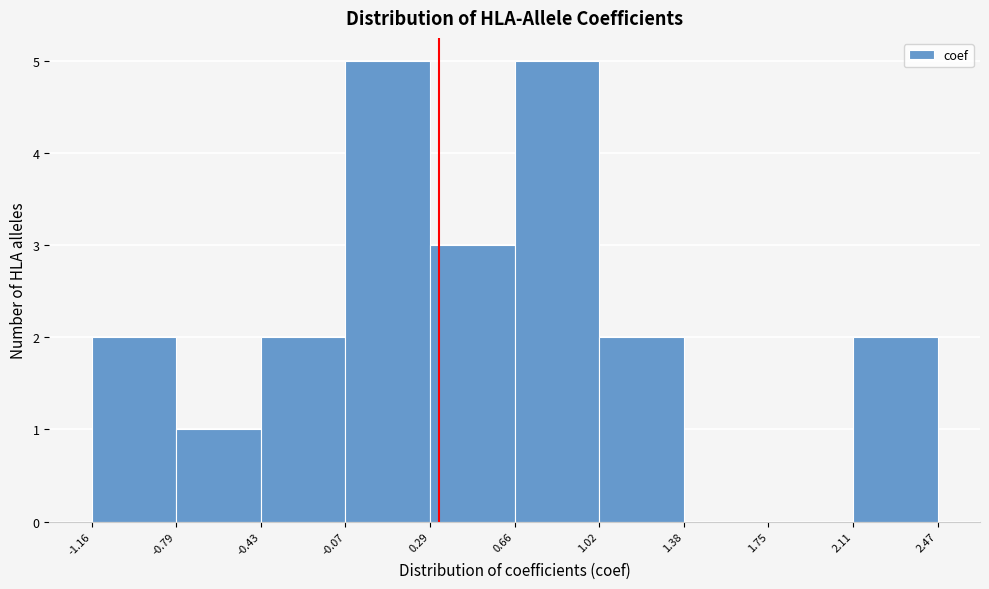

Reading left to right, transcribe this chart: for each bar, give the range it covers on the x-axis and its height. The values are not printed on the chart, so give them approximately, as read against the axis.

-1.16 to -0.79: 2
-0.79 to -0.43: 1
-0.43 to -0.07: 2
-0.07 to 0.29: 5
0.29 to 0.66: 3
0.66 to 1.02: 5
1.02 to 1.38: 2
1.38 to 1.75: 0
1.75 to 2.11: 0
2.11 to 2.47: 2